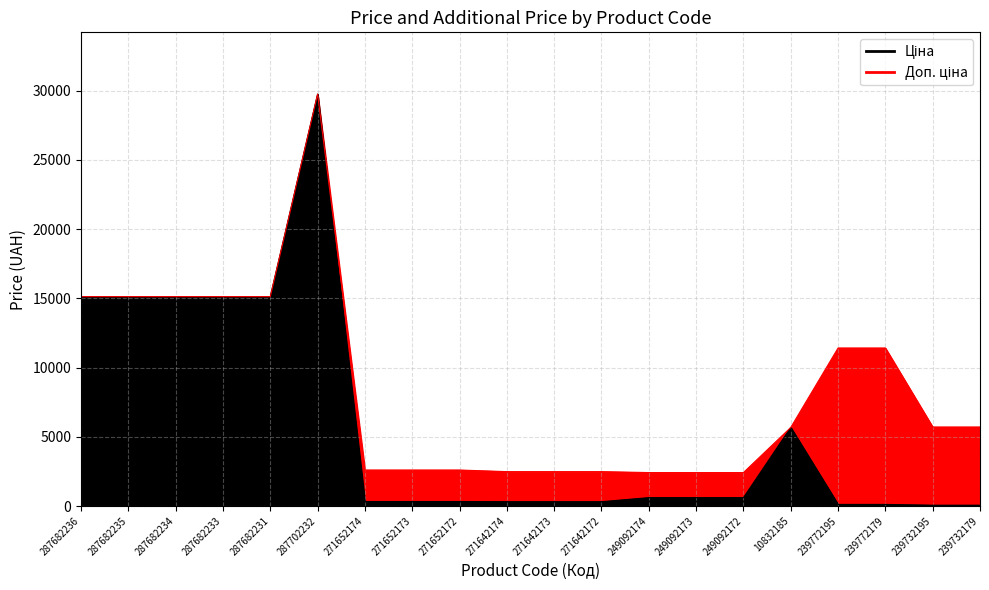

True or false: Ціна has more than 0 points higher than both neighbors.

True